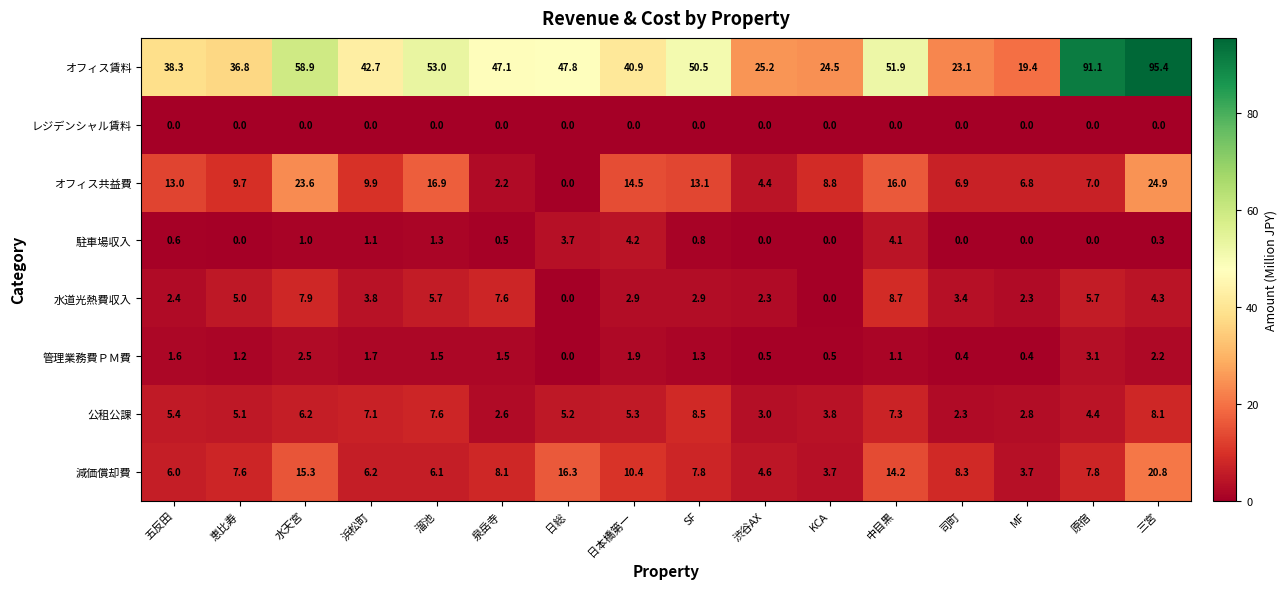

Where is 水道光熱費収入 nearest to the value 4?

浜松町